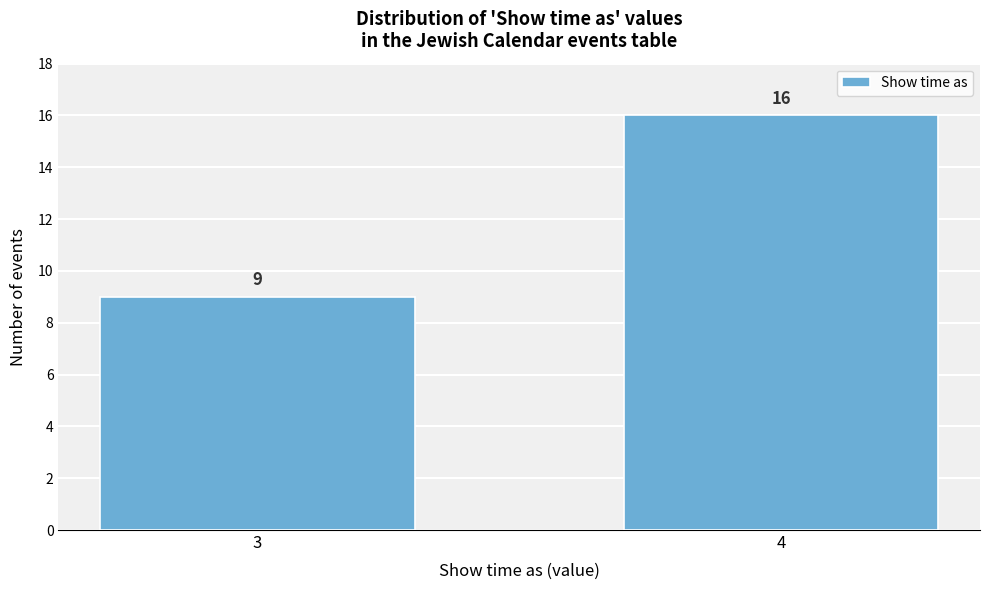

Reading left to right, extract all data points from this chart.

3=9	4=16